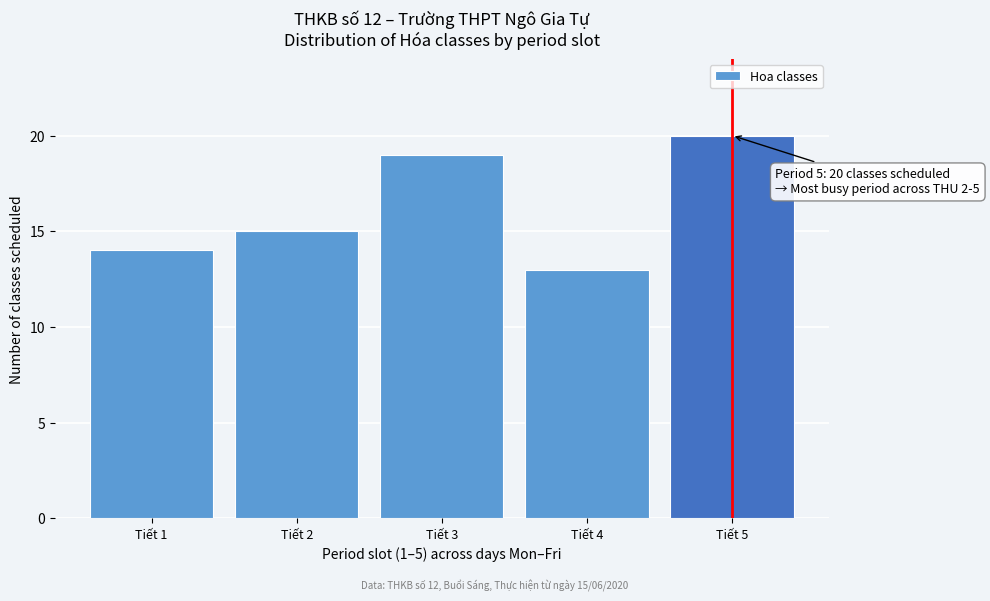

Which range on the x-axis has the tallest bar?

4.5 to 5.5